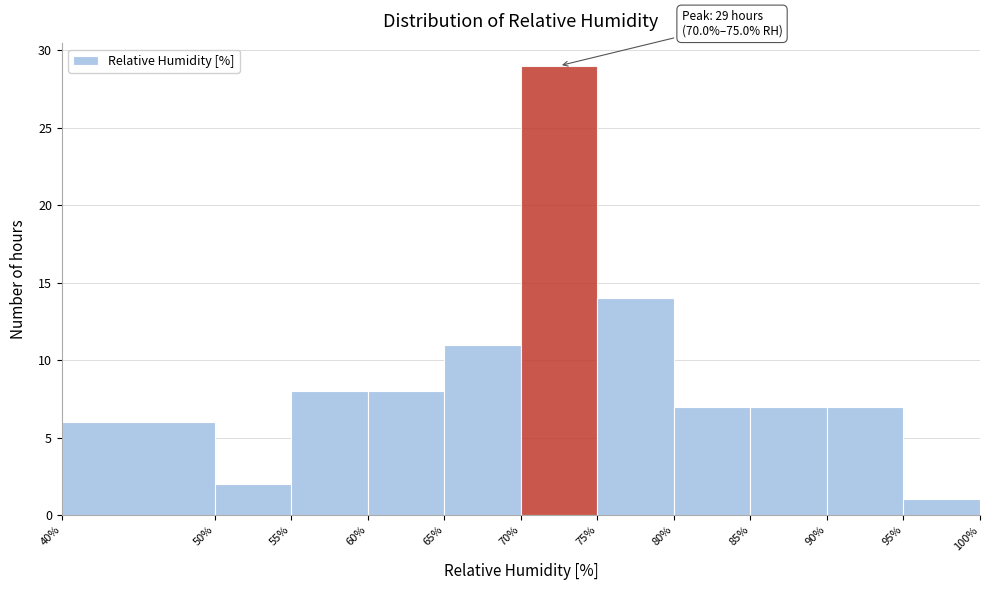

Over which range of the x-axis is the bar tallest?

70% to 75%